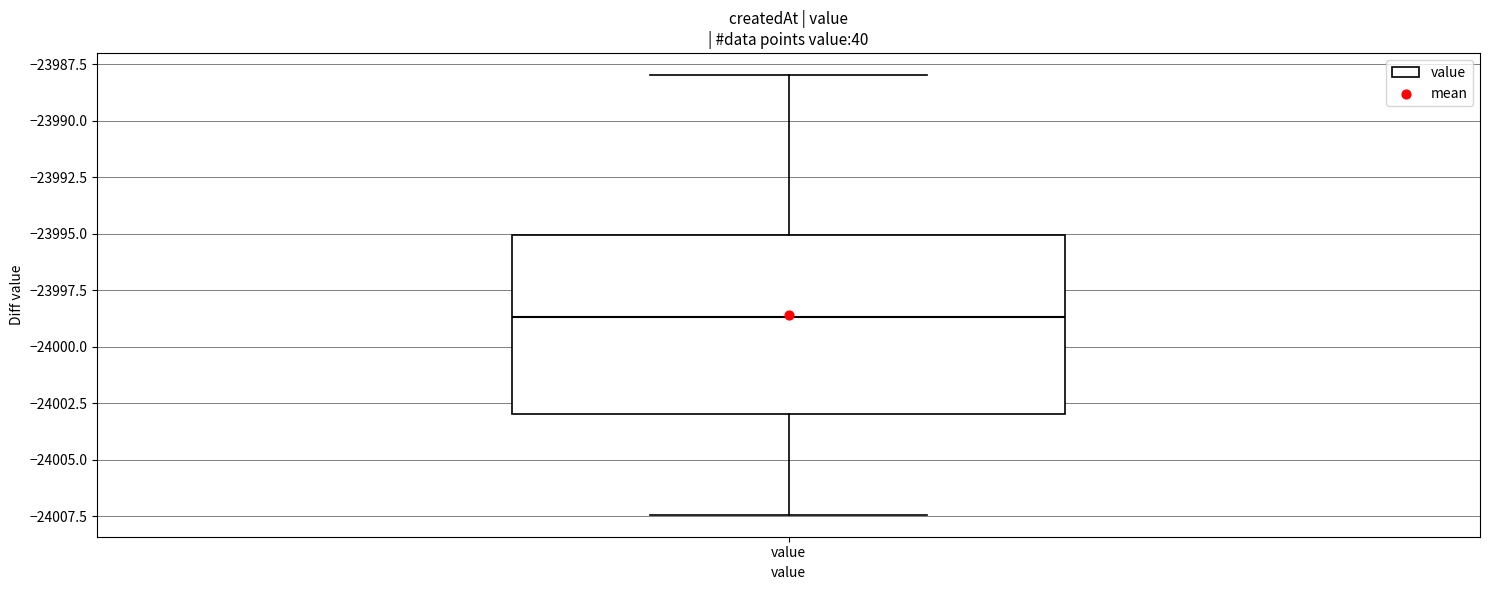

Where does the upper whisker of the box for value end on the y-axis? The values are not printed on the chart, so give them approximately, as read against the axis.

-23988.0